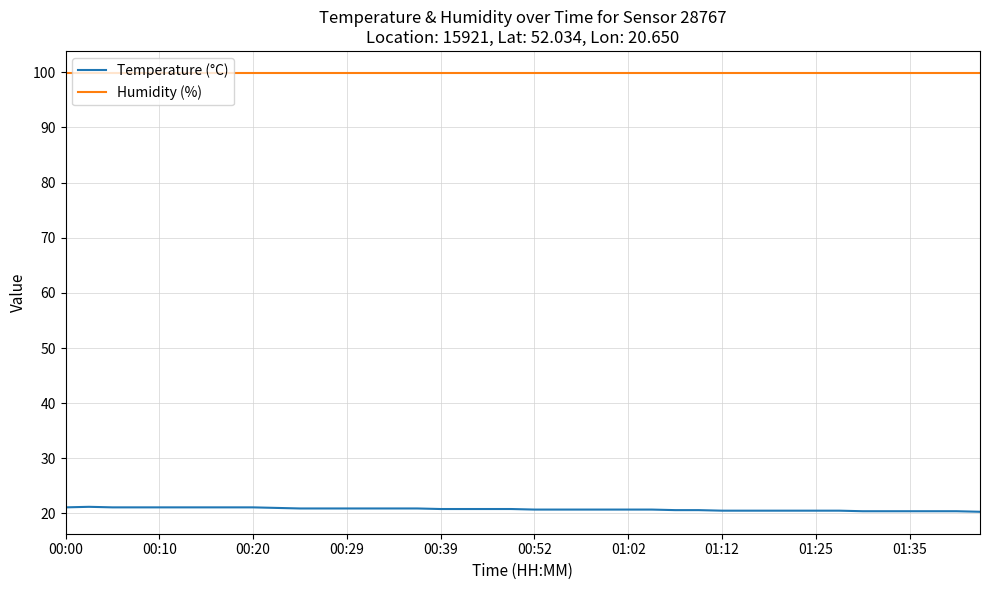

True or false: Humidity (%) and Temperature (°C) cross at least once.

False